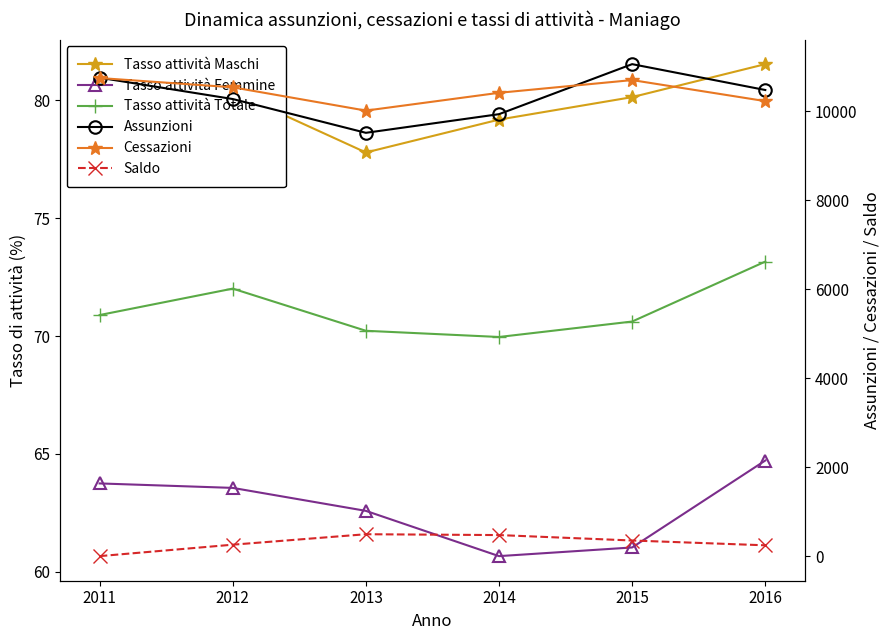

What value does the Cessazioni series have at 2013?

10017.0